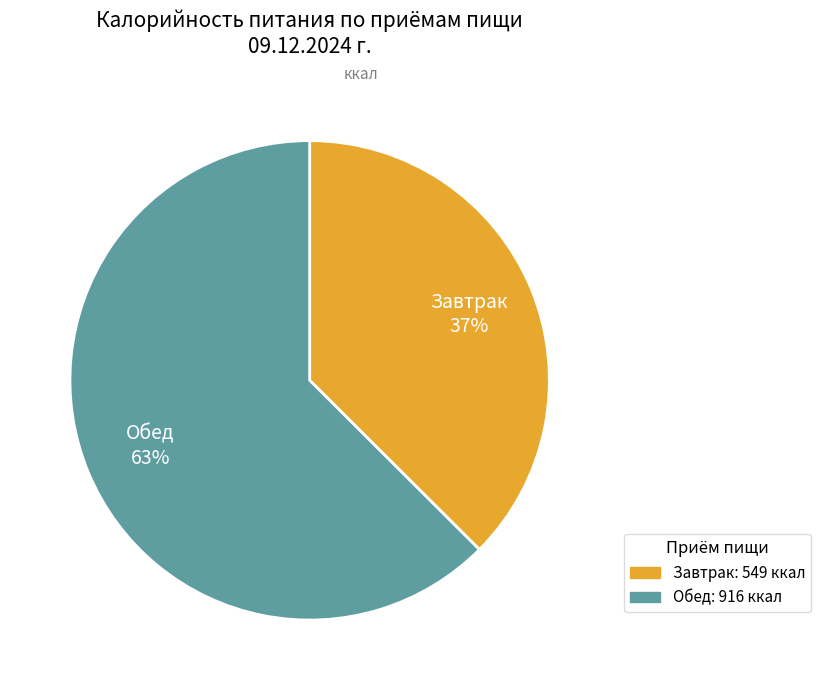

How many slices are in this pie chart?

2